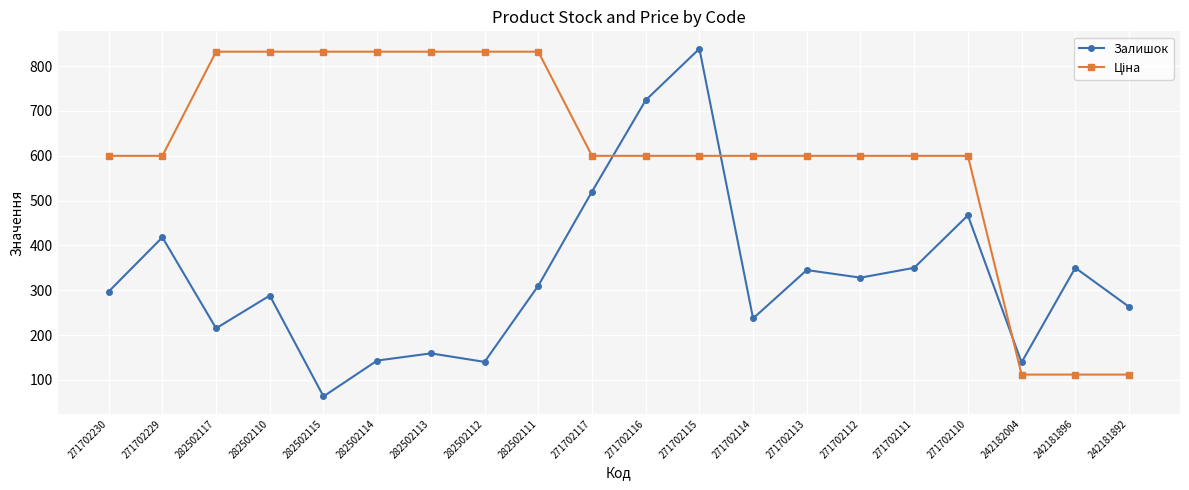

What is the difference between the maximum and minimum values in the Залишок series?

776.0